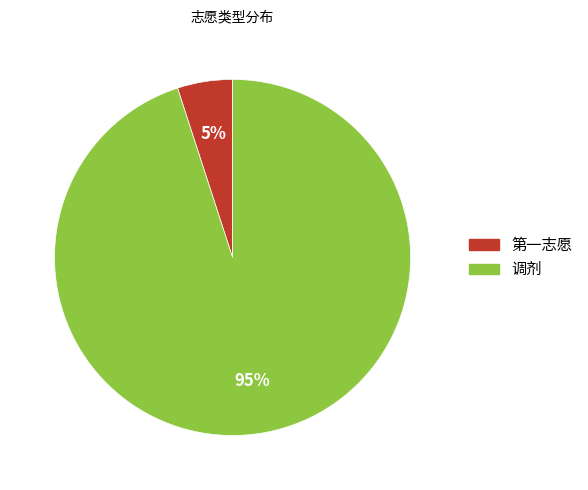

Which slice is the largest?

调剂